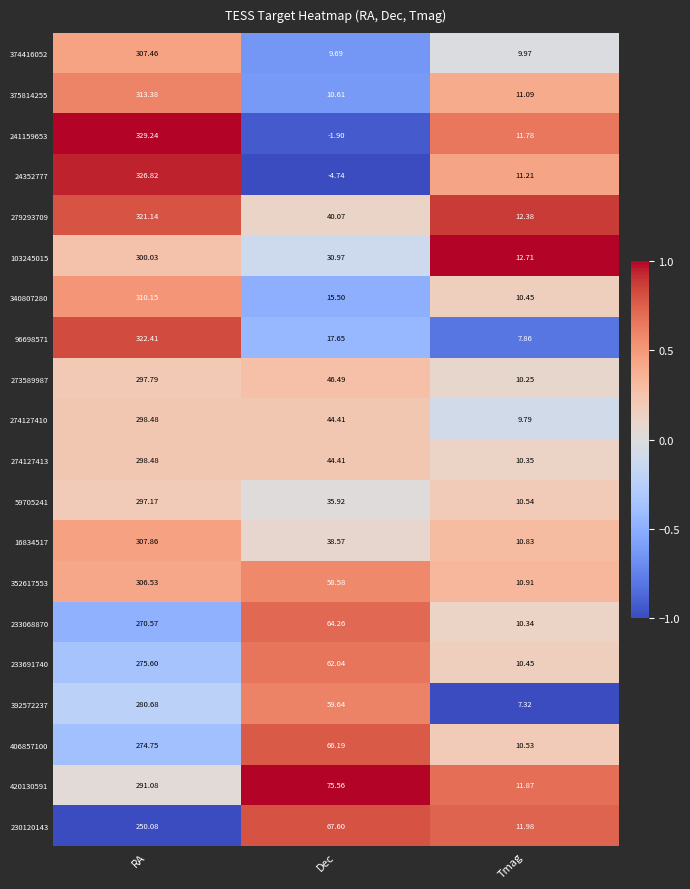

Rank the categories by 233691740 value from lowest to highest.

Tmag, Dec, RA